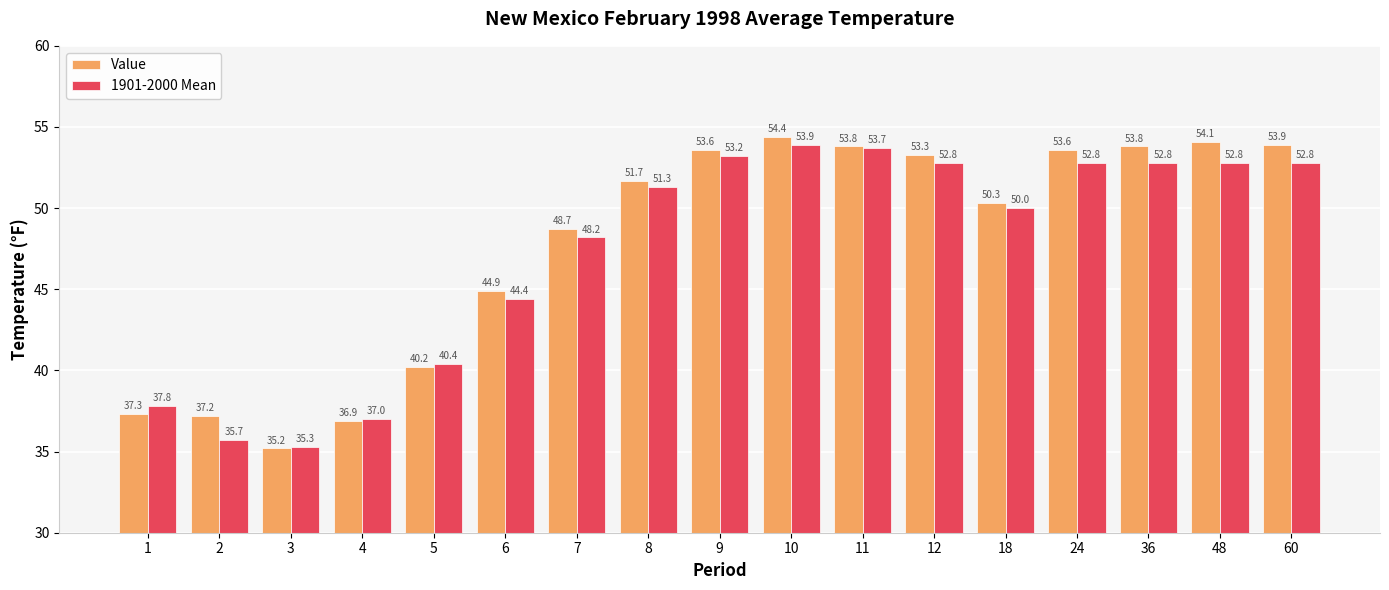

Which category has the highest value in the Value series?

10